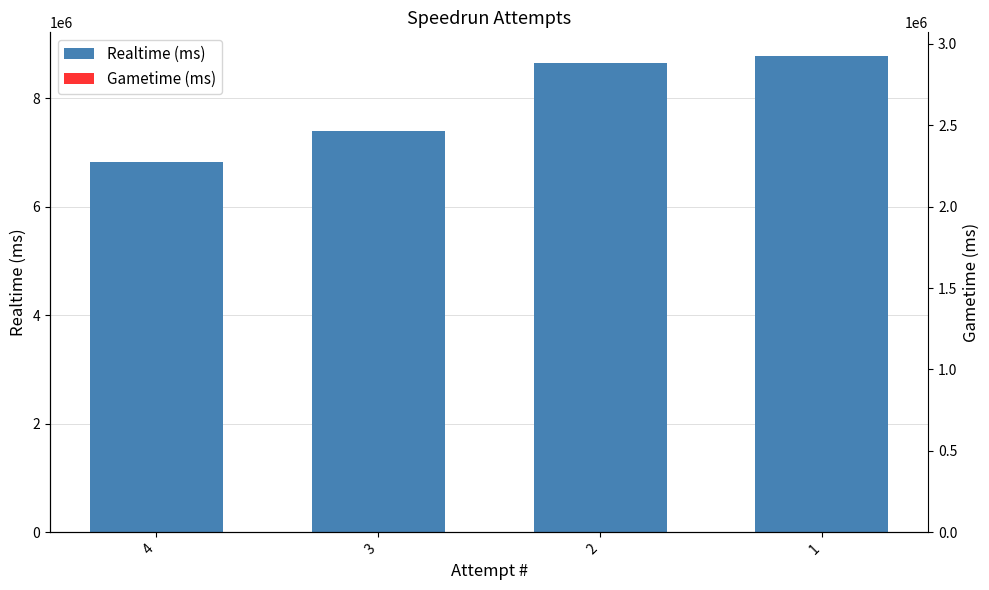

Reading right to left, list all the values displayed in this chart.

Realtime (ms): 1=8771563	2=8652979	3=7400996	4=6828739
Gametime (ms): 1=0	2=0	3=0	4=0